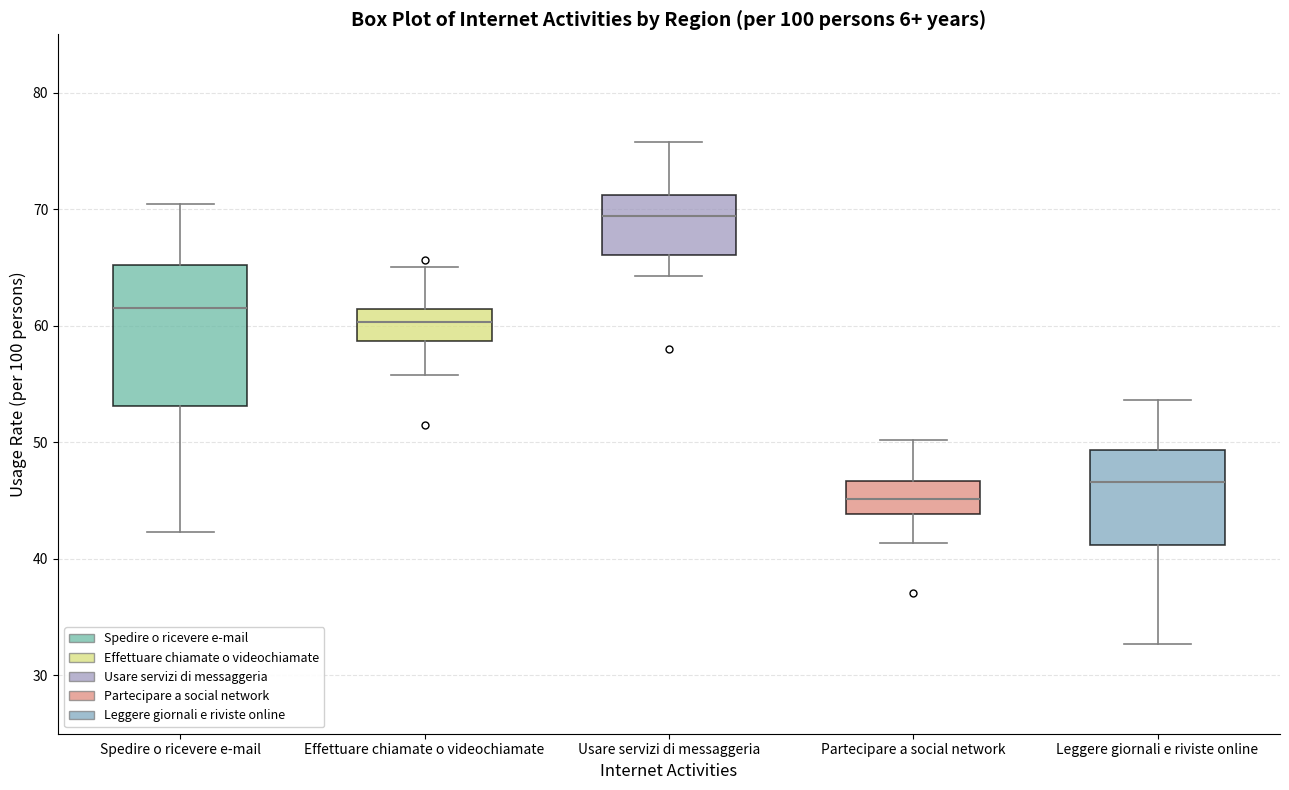

Reading left to right, transcribe this box plot: for each box, give where its median line is, the range the box spans, and where its two whiskers end, as read against the y-axis. The values are not printed on the chart, so give them approximately, as read against the axis.

Spedire o ricevere e-mail: median 62, box 53 to 65, whiskers 42 to 70
Effettuare chiamate o videochiamate: median 60, box 59 to 61, whiskers 56 to 65
Usare servizi di messaggeria: median 69, box 66 to 71, whiskers 64 to 76
Partecipare a social network: median 45, box 44 to 47, whiskers 41 to 50
Leggere giornali e riviste online: median 47, box 41 to 49, whiskers 33 to 54